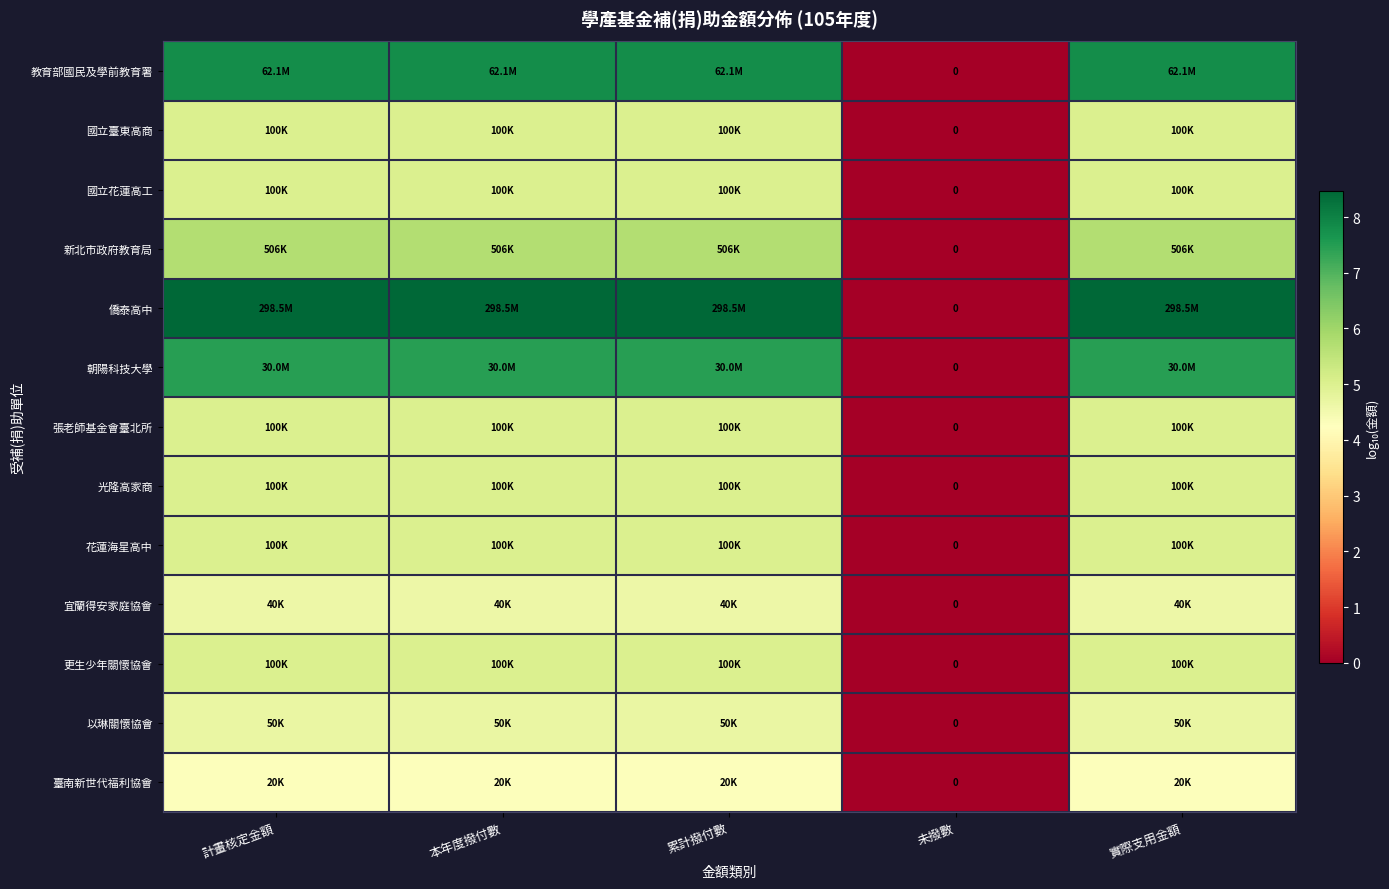

What is the sum of all 僑泰高中 values?

33.9